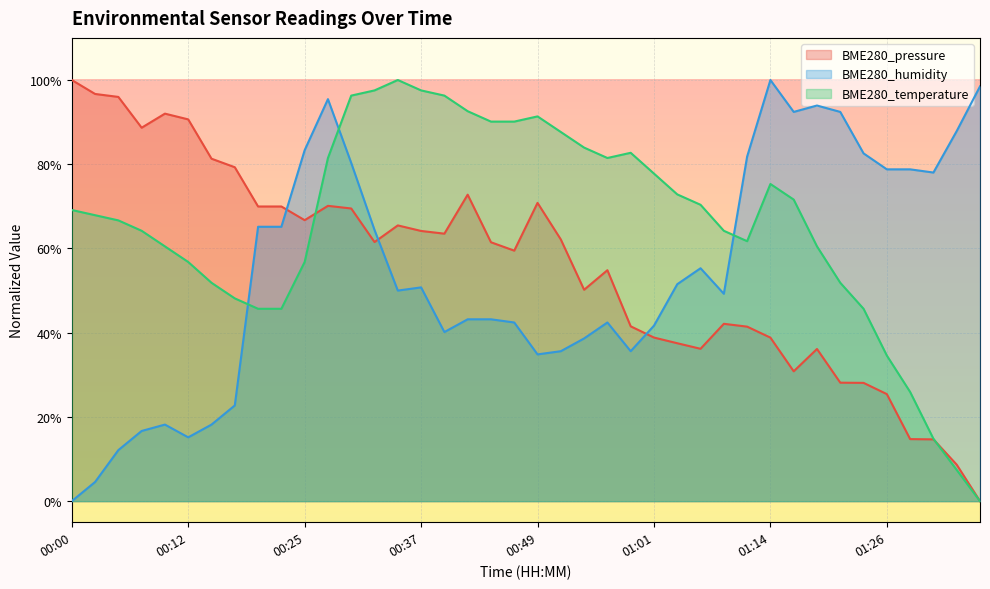

Reading left to right, extract all data points from this chart.

BME280_pressure: 1.0	1.0	1.0	0.9	0.9	0.9	0.8	0.8	0.7	0.7	0.7	0.7	0.7	0.6	0.7	0.6	0.6	0.7	0.6	0.6	0.7	0.6	0.5	0.5	0.4	0.4	0.4	0.4	0.4	0.4	0.4	0.3	0.4	0.3	0.3	0.3	0.1	0.1	0.1	0.0
BME280_humidity: 0.0	0.0	0.1	0.2	0.2	0.2	0.2	0.2	0.7	0.7	0.8	1.0	0.8	0.6	0.5	0.5	0.4	0.4	0.4	0.4	0.3	0.4	0.4	0.4	0.4	0.4	0.5	0.6	0.5	0.8	1.0	0.9	0.9	0.9	0.8	0.8	0.8	0.8	0.9	1.0
BME280_temperature: 0.7	0.7	0.7	0.6	0.6	0.6	0.5	0.5	0.5	0.5	0.6	0.8	1.0	1.0	1.0	1.0	1.0	0.9	0.9	0.9	0.9	0.9	0.8	0.8	0.8	0.8	0.7	0.7	0.6	0.6	0.8	0.7	0.6	0.5	0.5	0.3	0.3	0.1	0.1	0.0